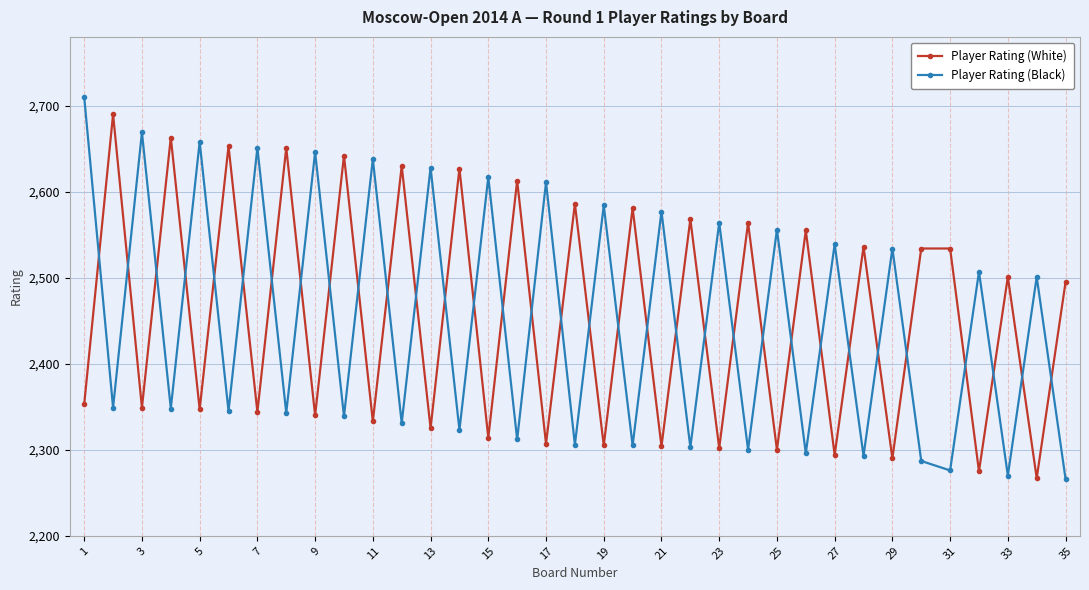

What is the highest value of the Player Rating (Black) series?

2710